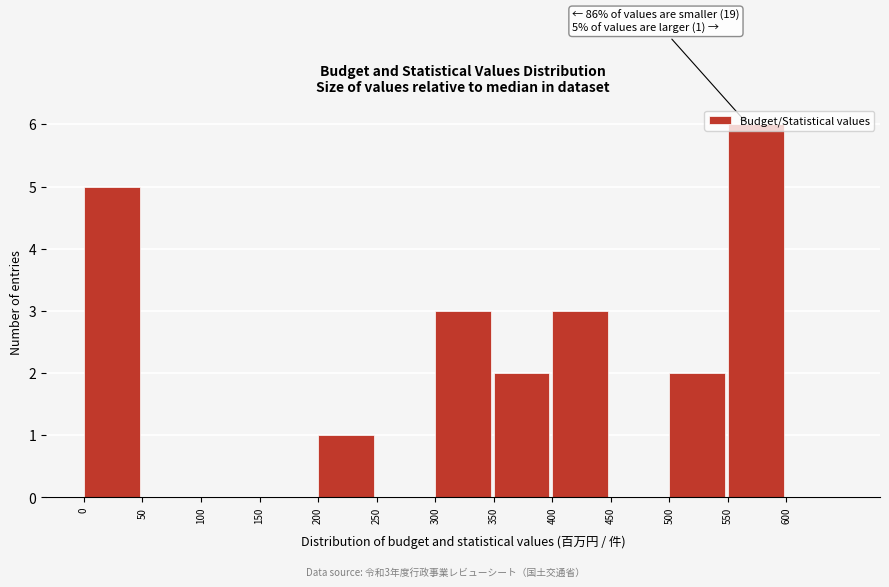

Over which range of the x-axis is the bar tallest?

550 to 600